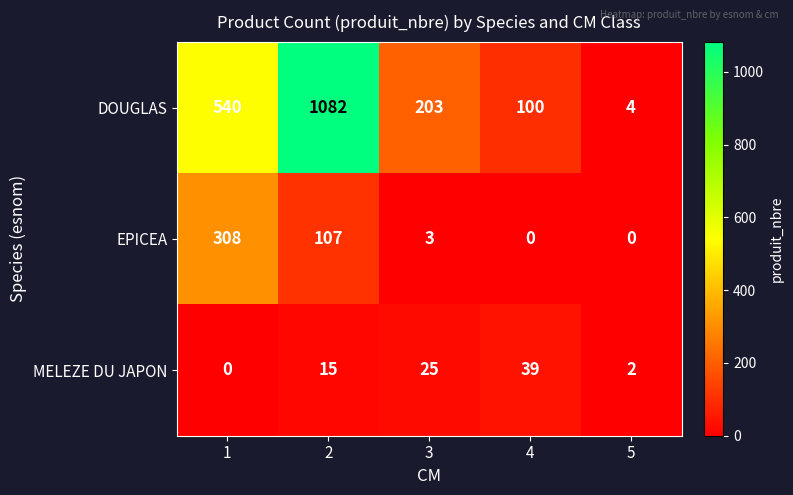

What is the maximum value shown in the chart?

1082